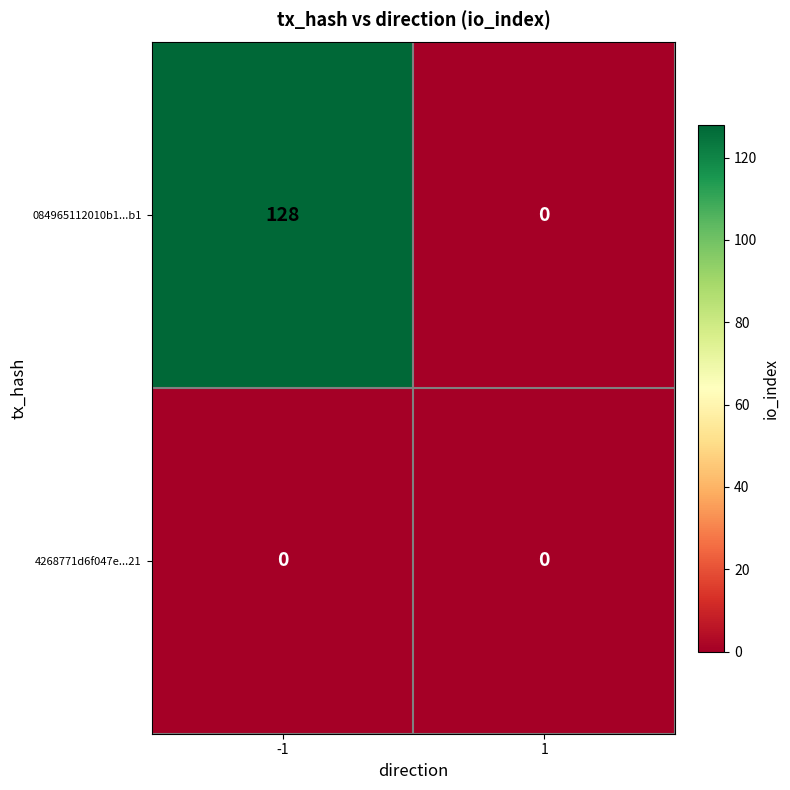

Which series changed the most between -1 and 1?

084965112010b1...b1